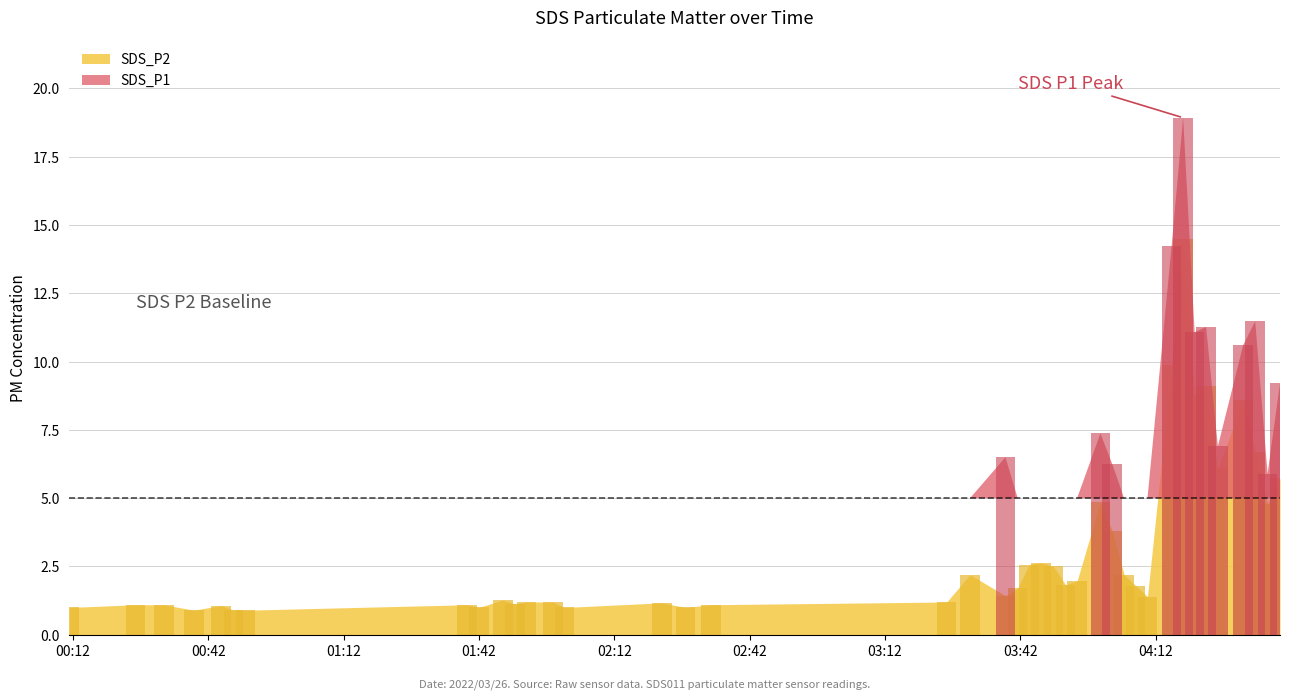

The chart shows a value of 9.0 at 2022/03/26 04:18:03. True or false?

False